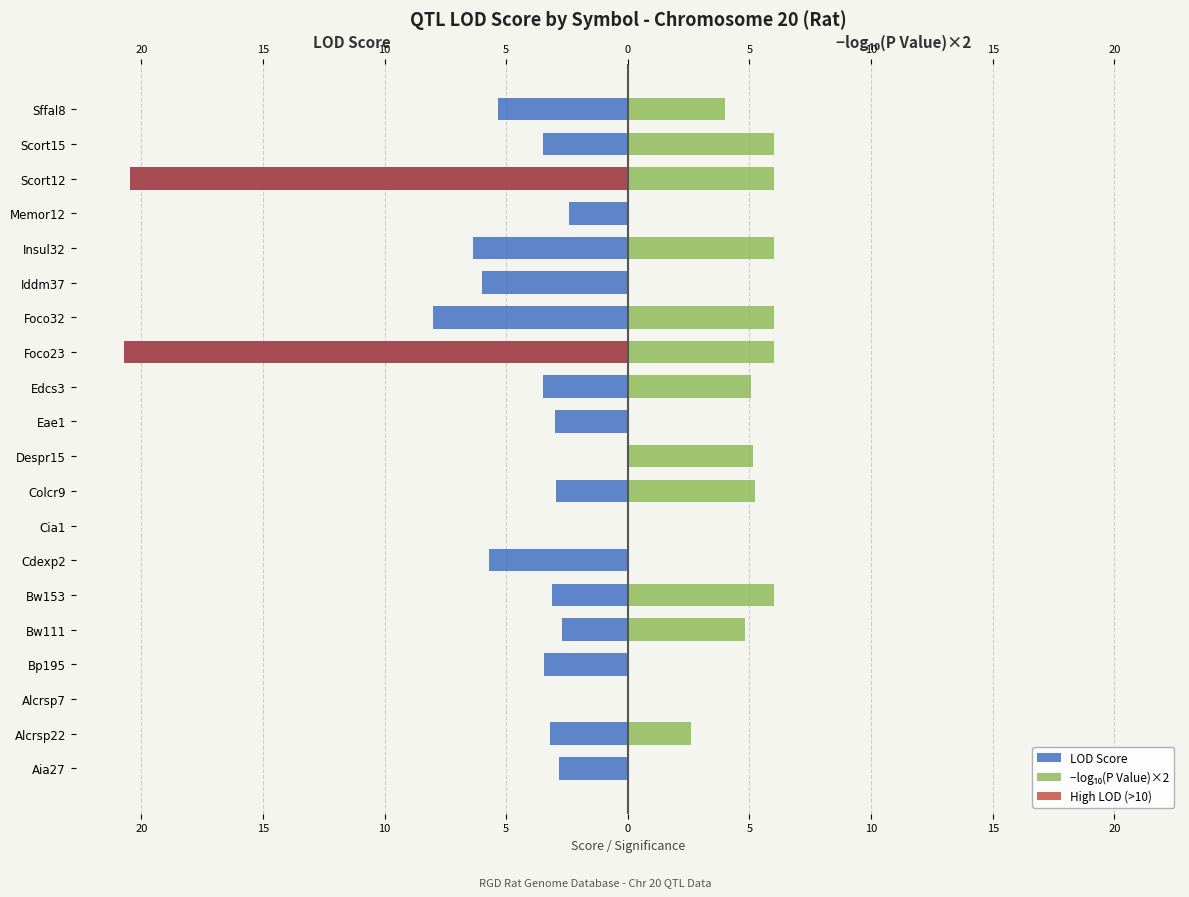

How many data points does each series have?

20